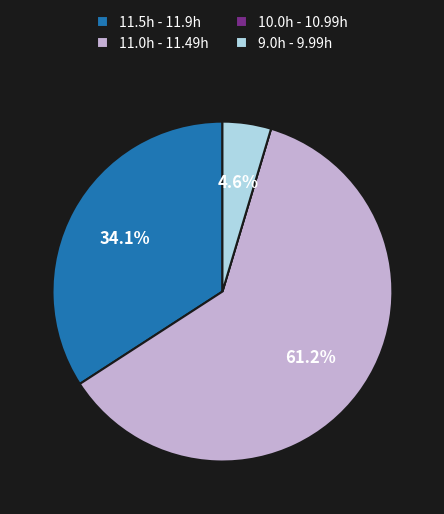

Which slice is the largest?

11.0h - 11.49h